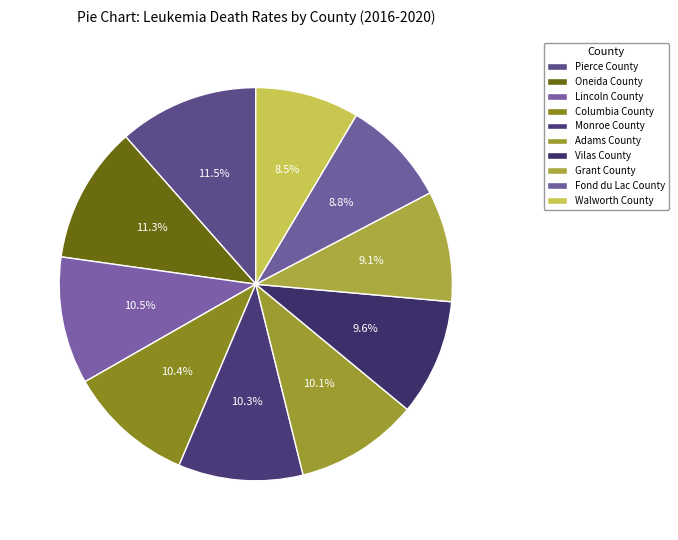

Which has a higher value, Grant County or Lincoln County?

Lincoln County